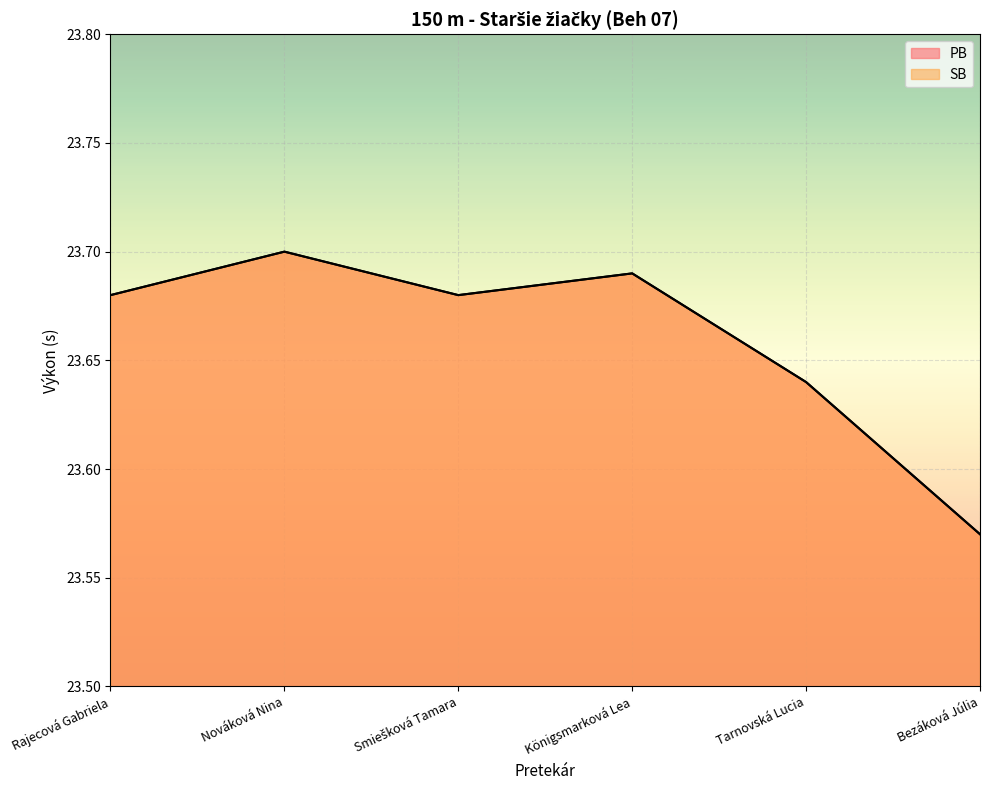

How many interior local valleys does the PB series have?

1